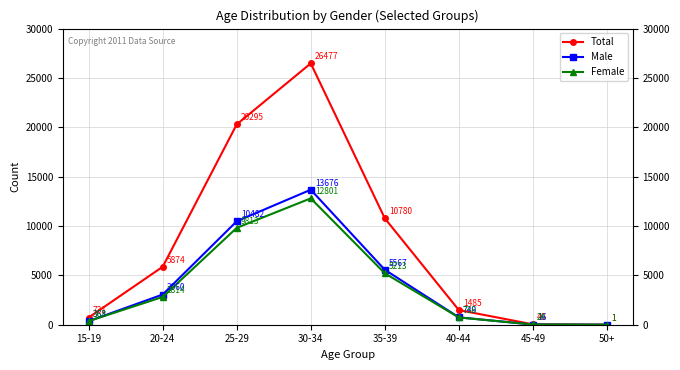

Rank the series at 35-39 from lowest to highest value.

Female, Male, Total